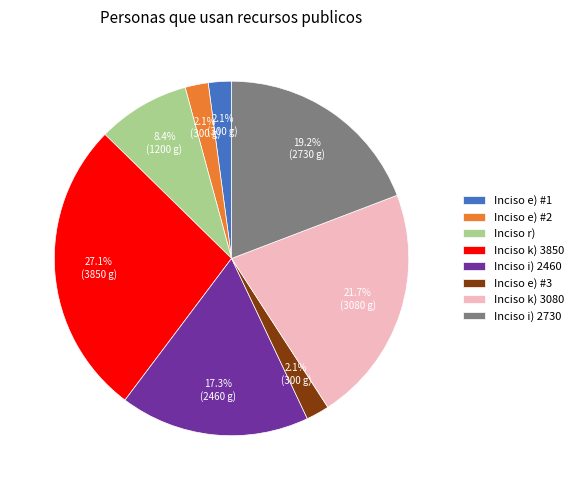

Does Inciso k) 3080 represent more than half of the total?

No